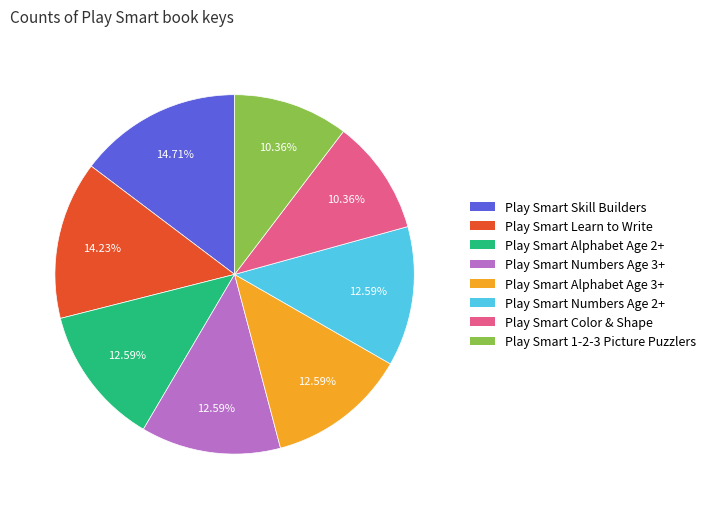

Does Play Smart Skill Builders represent more than half of the total?

No